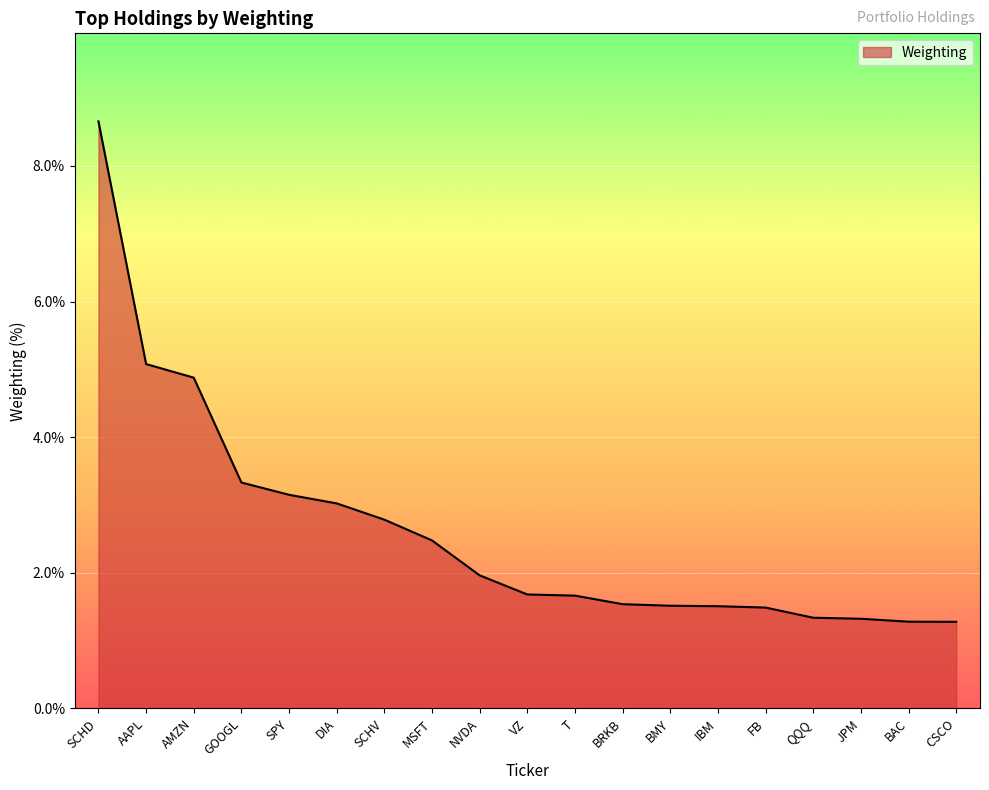

What value does the data have at AAPL?

5.1